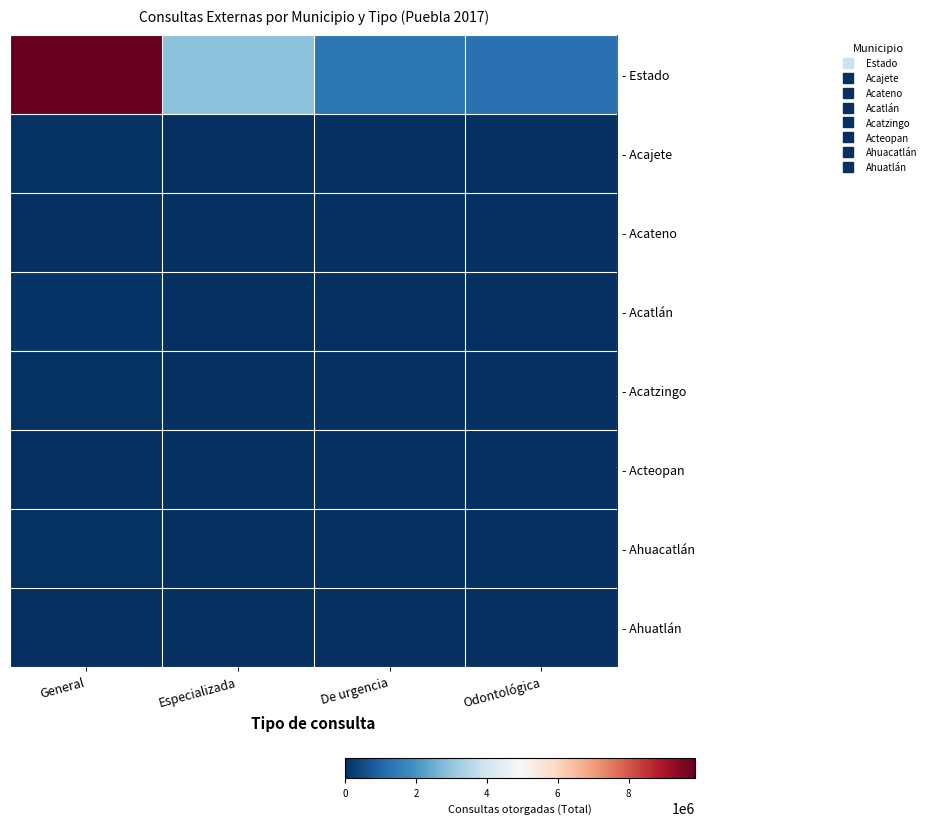

Reading left to right, list all the values displayed in this chart.

- Estado: General=9874431	Especializada=2906861	De urgencia=1370975	Odontológica=1258806
- Acajete: General=60874	Especializada=21474	De urgencia=6255	Odontológica=14395
- Acateno: General=17395	Especializada=0	De urgencia=0	Odontológica=1405
- Acatlán: General=83075	Especializada=18851	De urgencia=7531	Odontológica=14659
- Acatzingo: General=44232	Especializada=17999	De urgencia=9225	Odontológica=9593
- Acteopan: General=4921	Especializada=0	De urgencia=0	Odontológica=2301
- Ahuacatlán: General=42423	Especializada=1885	De urgencia=1698	Odontológica=1121
- Ahuatlán: General=5115	Especializada=0	De urgencia=0	Odontológica=1832